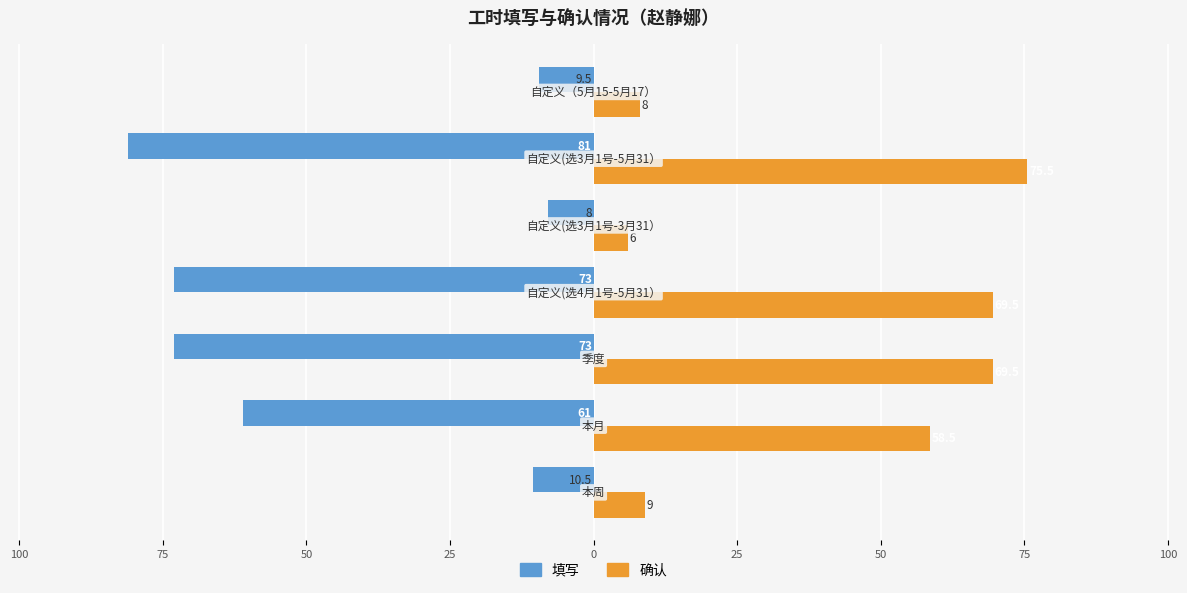

What is the maximum value for 确认?

75.5